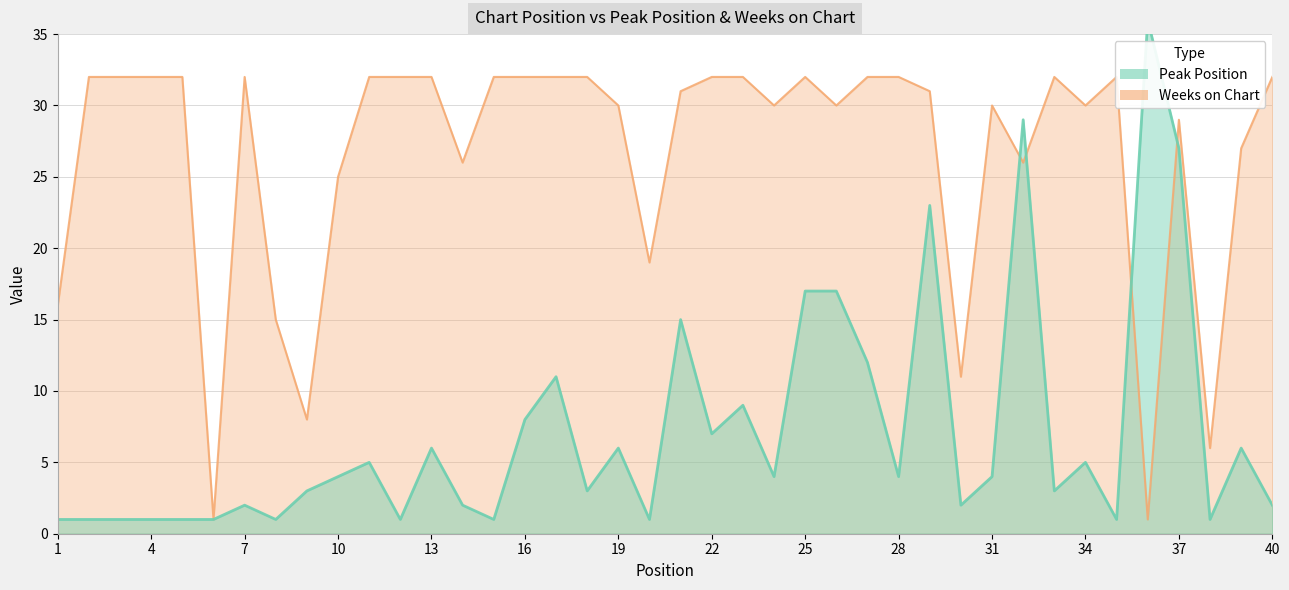

Which series ends up on top after the final intersection of Peak Position and Weeks on Chart?

Weeks on Chart